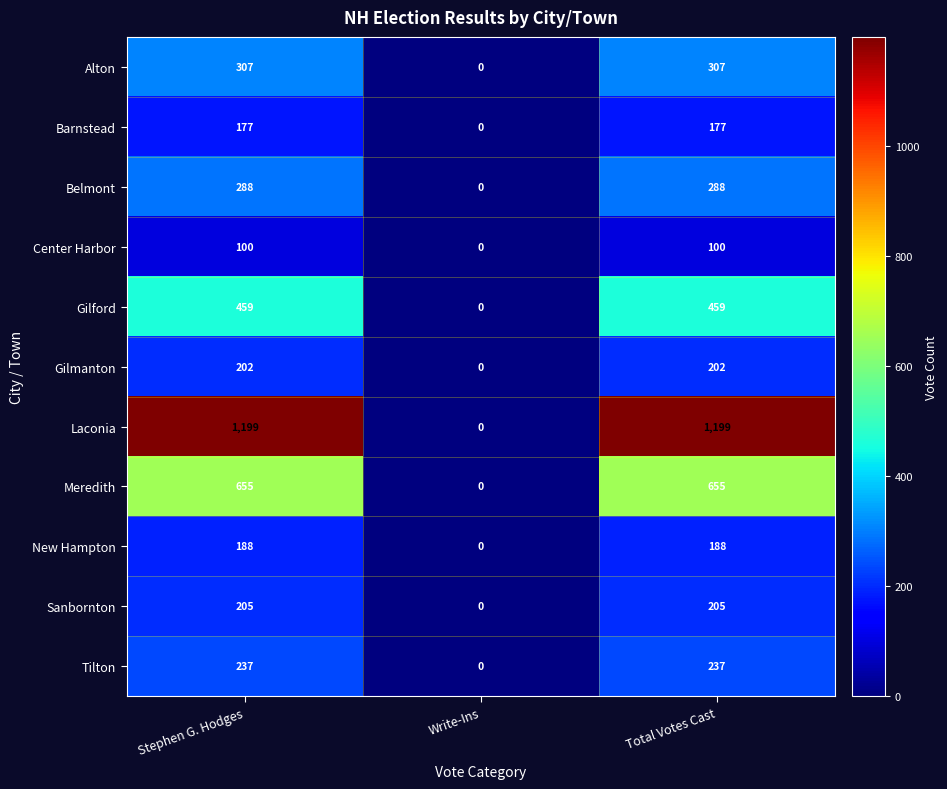

What is the sum of the Meredith values at Stephen G. Hodges and Write-Ins?

655